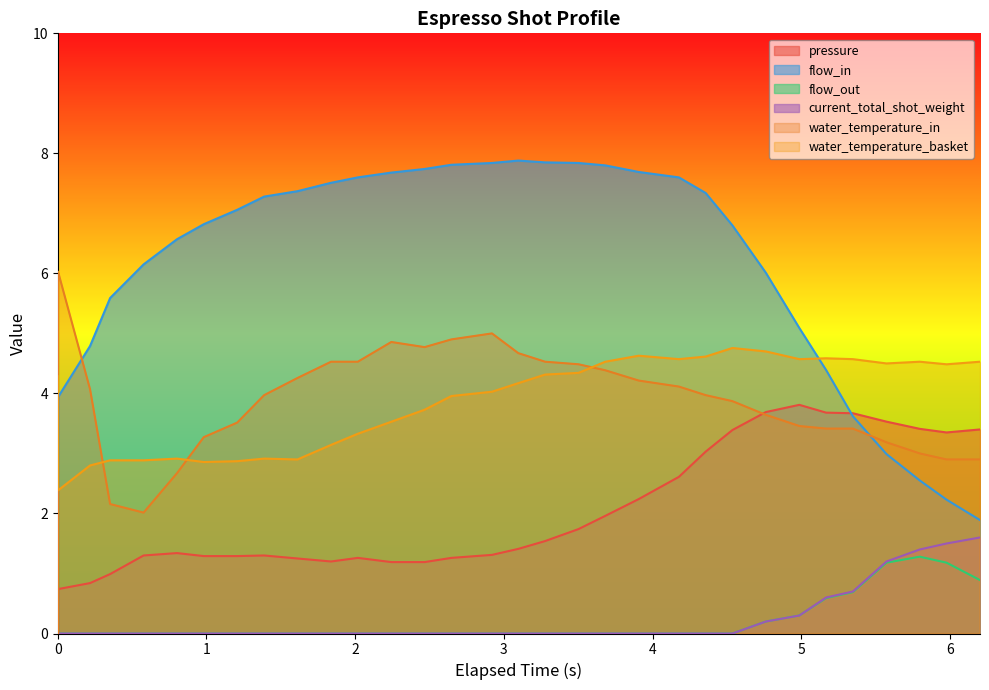

True or false: flow_out and pressure cross at least once.

False